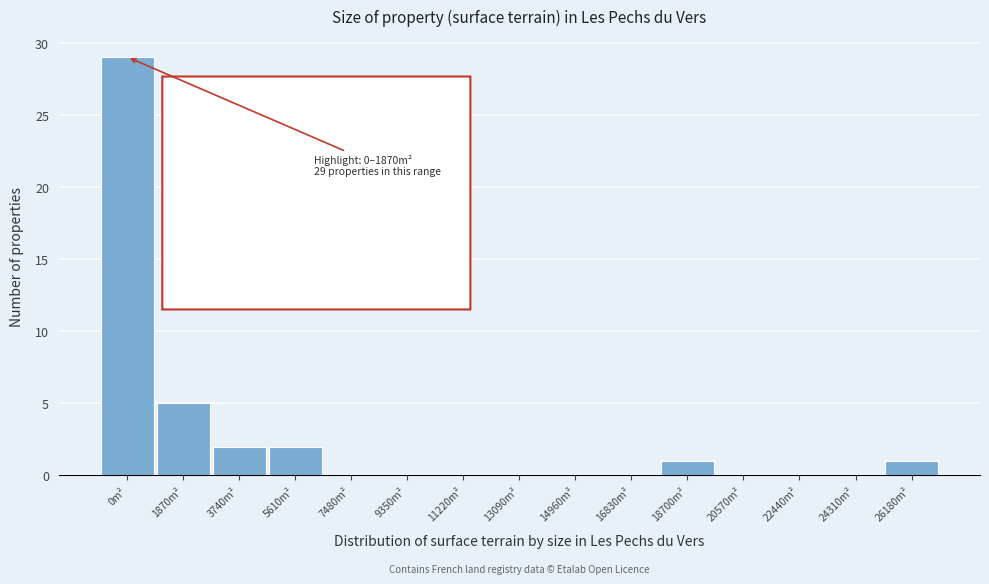

Reading left to right, transcribe all the data shown in this chart.

0m²=29	1870m²=5	3740m²=2	5610m²=2	7480m²=0	9350m²=0	11220m²=0	13090m²=0	14960m²=0	16830m²=0	18700m²=1	20570m²=0	22440m²=0	24310m²=0	26180m²=1